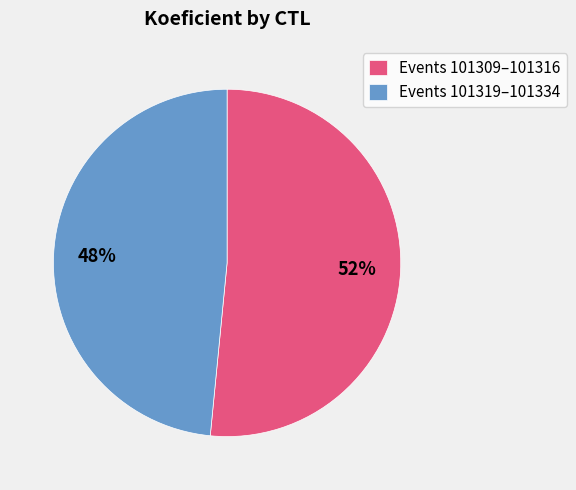

How many slices are in this pie chart?

2